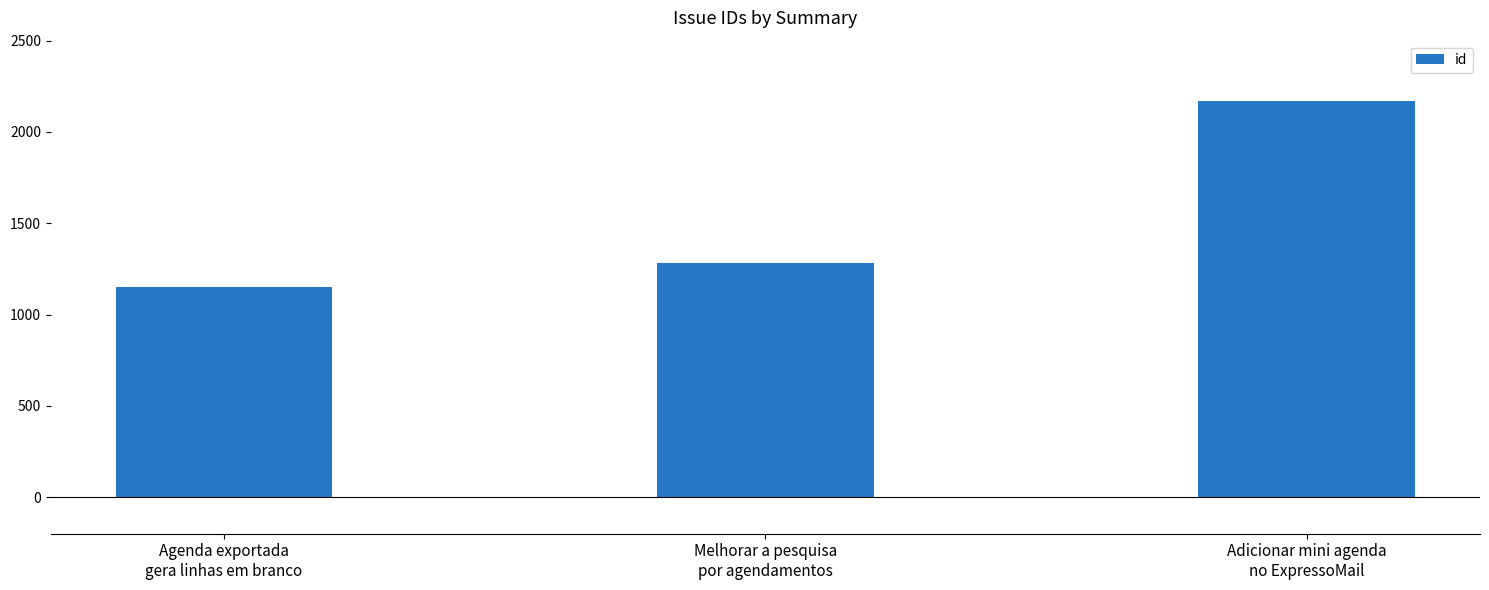

The value at Agenda exportada
gera linhas em branco is 703. True or false?

False